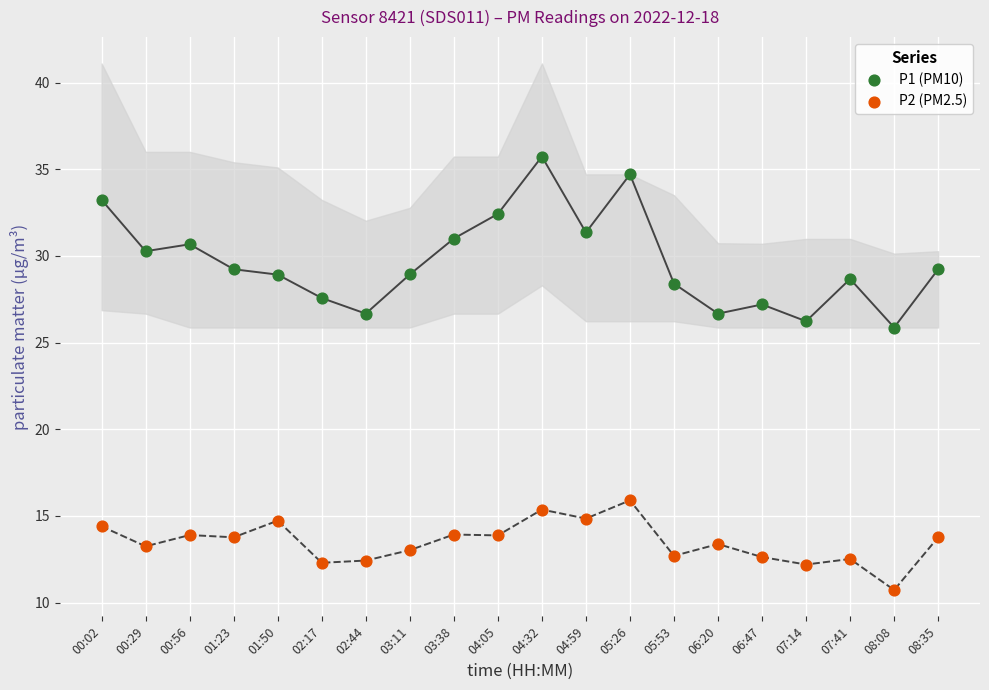

Across all data points, what is the range of Y values (max minus min)?

25.0